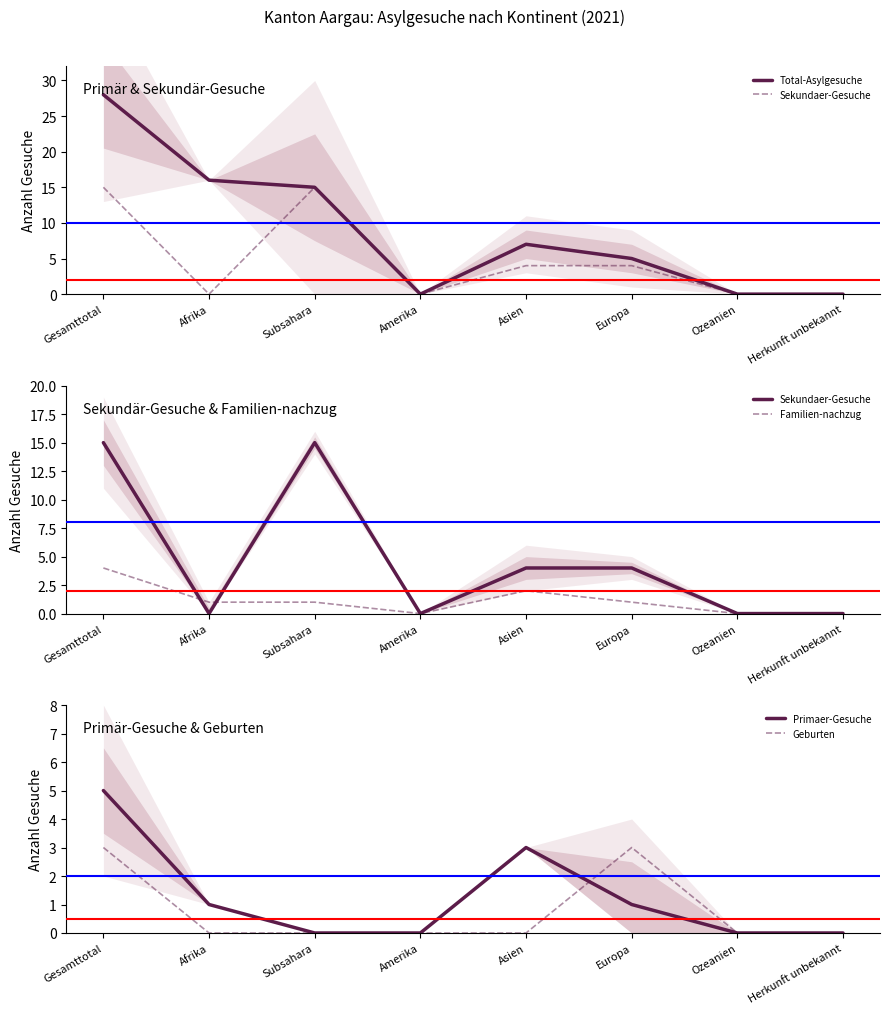

Which series has the largest range (max minus min)?

Total-Asylgesuche